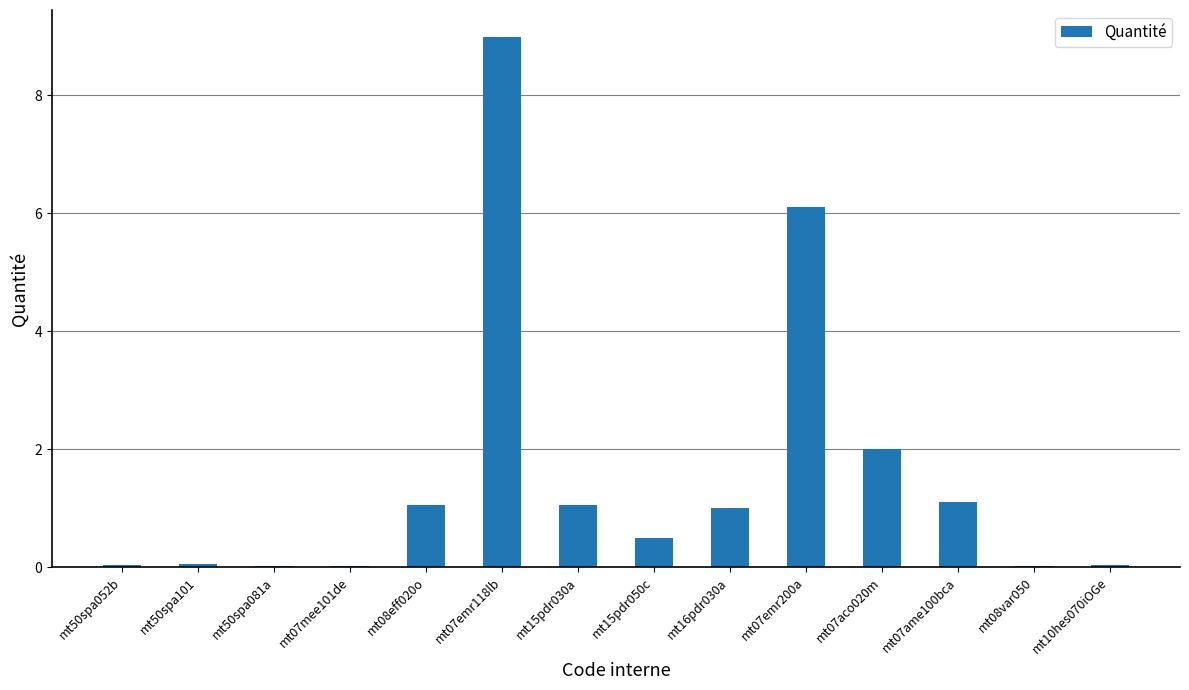

The chart shows a value of 1.1 at mt07ame100bca. True or false?

True